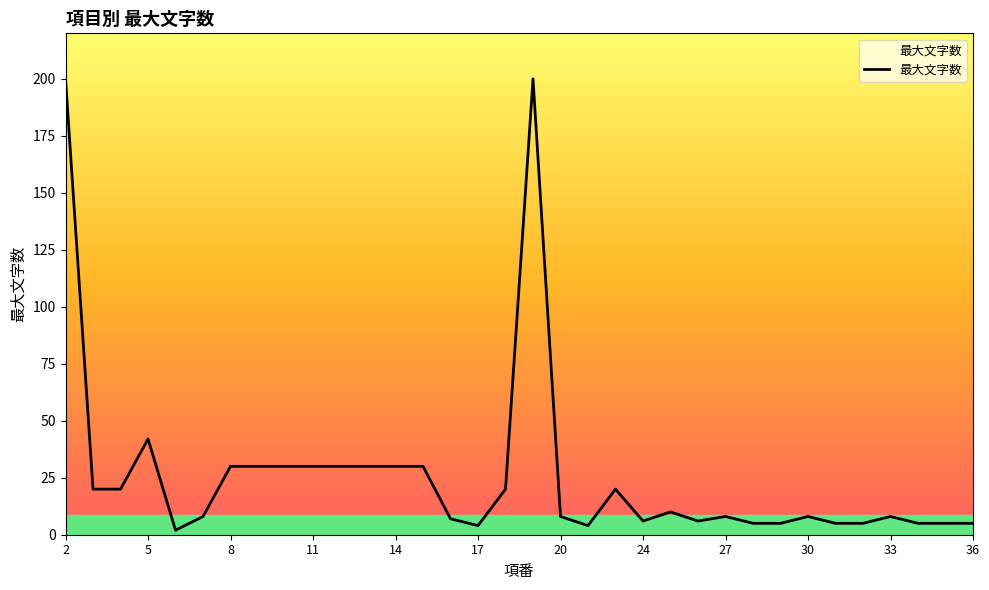

At which label is the value closest to 101?

5